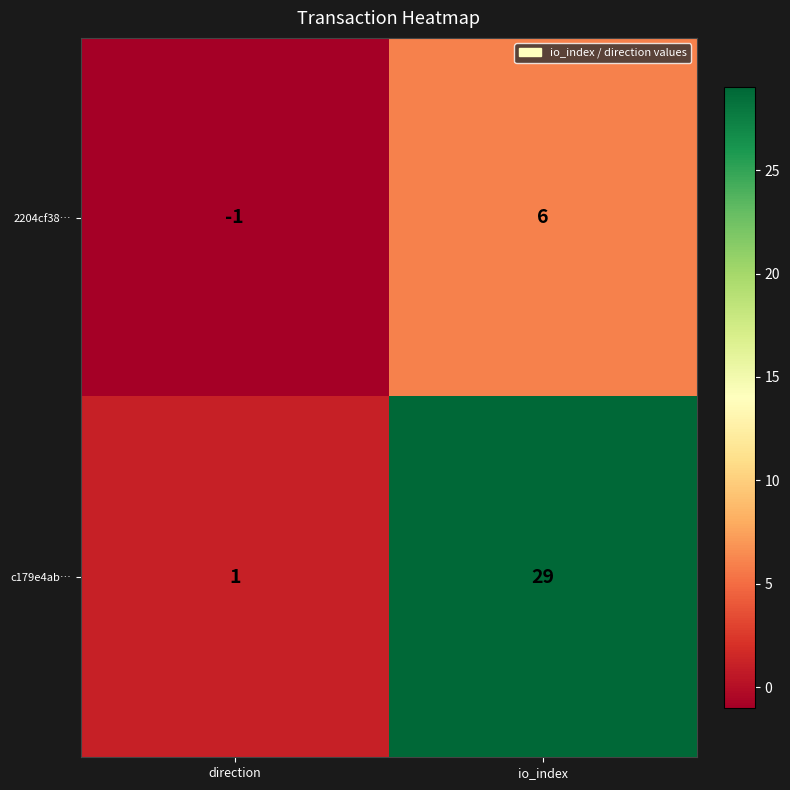

Which series has the largest total across all categories?

c179e4ab…